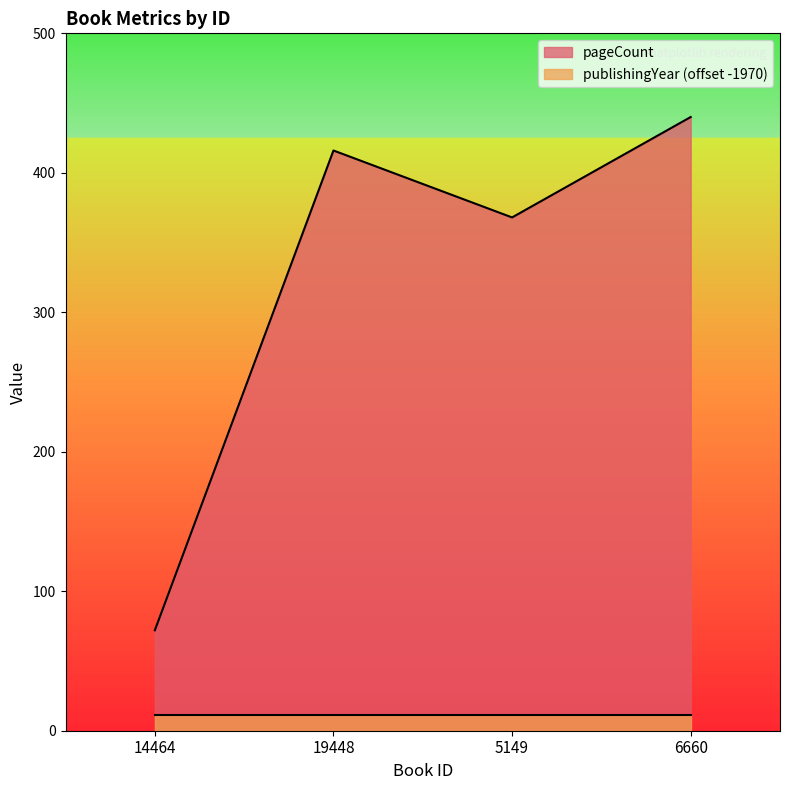

What is the smallest value displayed?

11